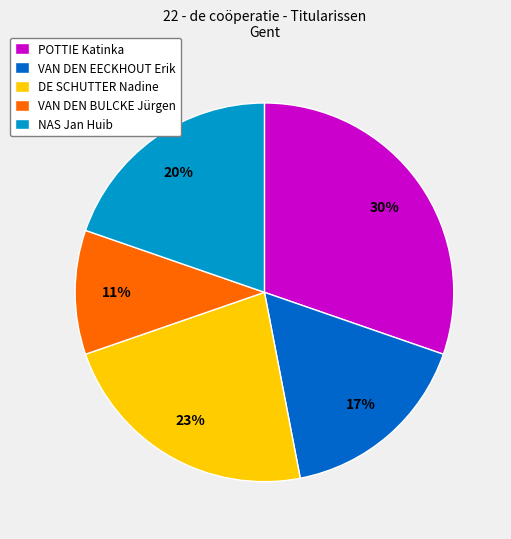

Which category has the smallest portion of the pie?

VAN DEN BULCKE Jürgen